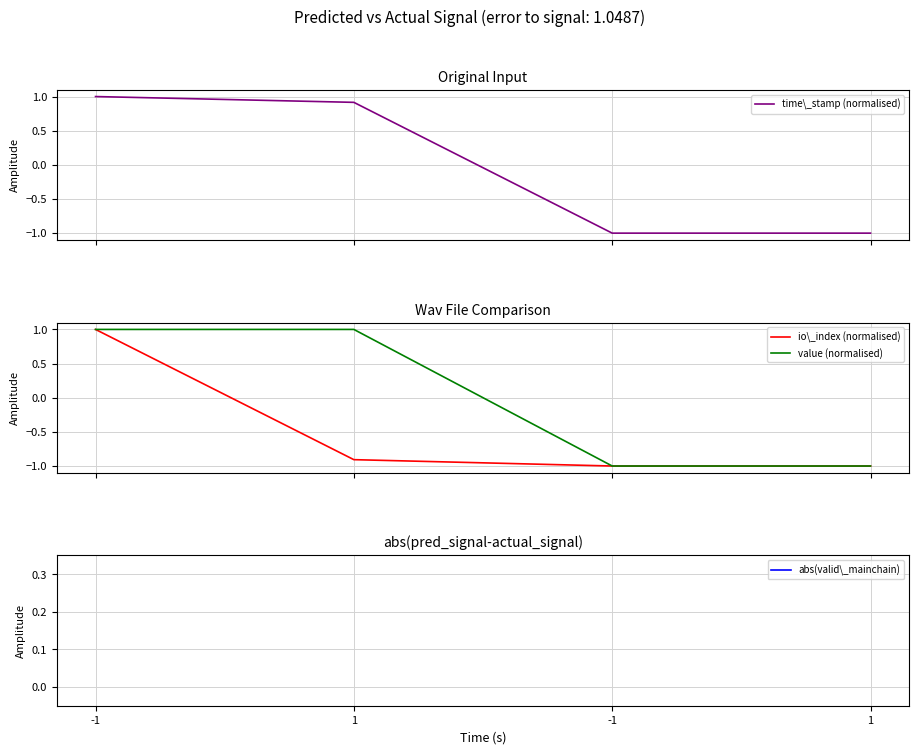

At which label is value (normalised) closest to 0?

-1